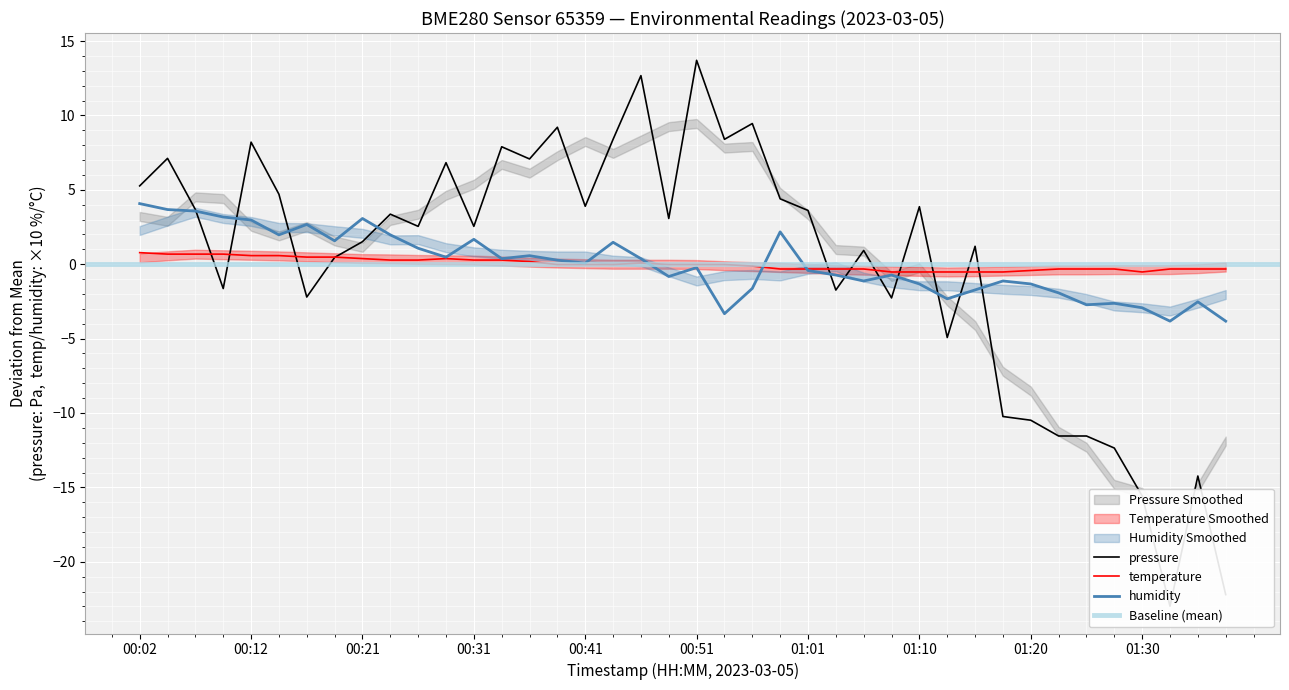

True or false: pressure has more than 1 interior local peaks.

True